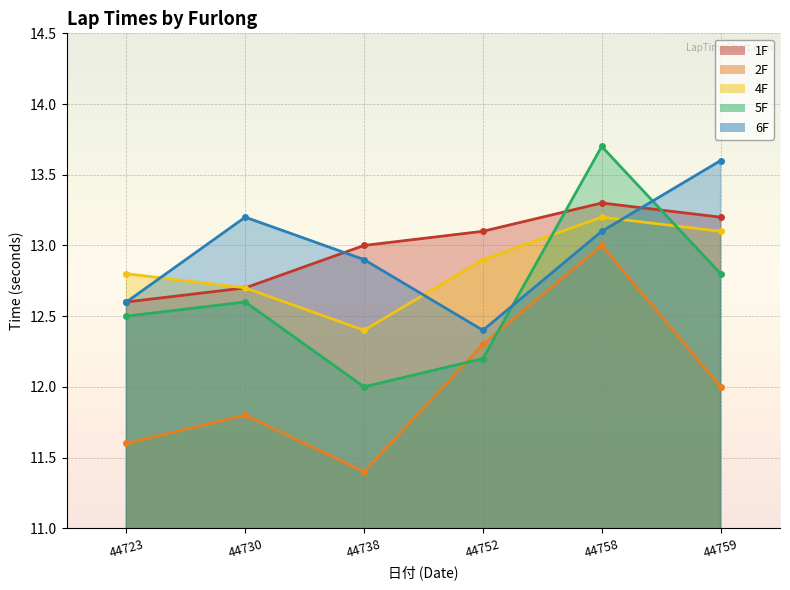

Reading left to right, what are all the values shown in this chart?

1F: 44723=12.6	44730=12.7	44738=13.0	44752=13.1	44758=13.3	44759=13.2
2F: 44723=11.6	44730=11.8	44738=11.4	44752=12.3	44758=13.0	44759=12.0
4F: 44723=12.8	44730=12.7	44738=12.4	44752=12.9	44758=13.2	44759=13.1
5F: 44723=12.5	44730=12.6	44738=12.0	44752=12.2	44758=13.7	44759=12.8
6F: 44723=12.6	44730=13.2	44738=12.9	44752=12.4	44758=13.1	44759=13.6